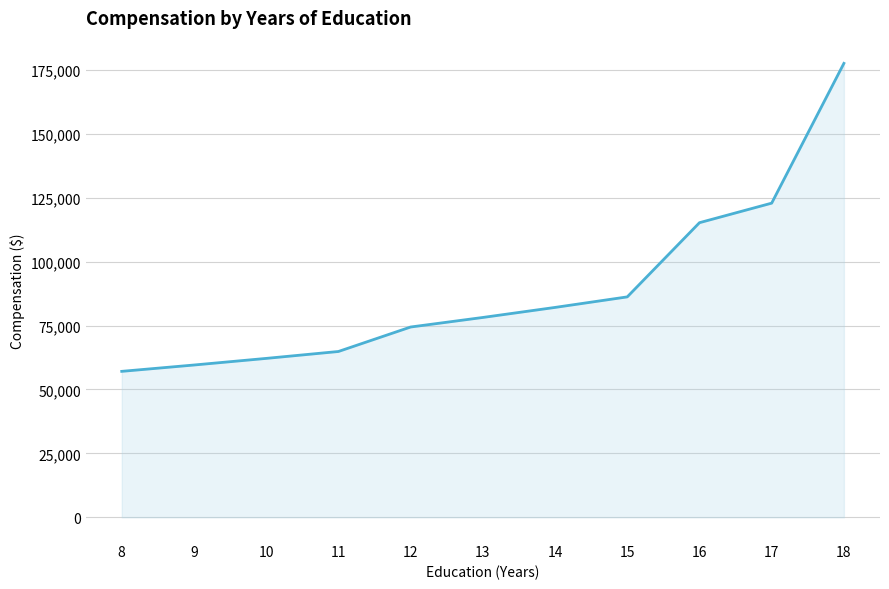

Rank the categories by value from lowest to highest.

8, 9, 10, 11, 12, 13, 14, 15, 16, 17, 18